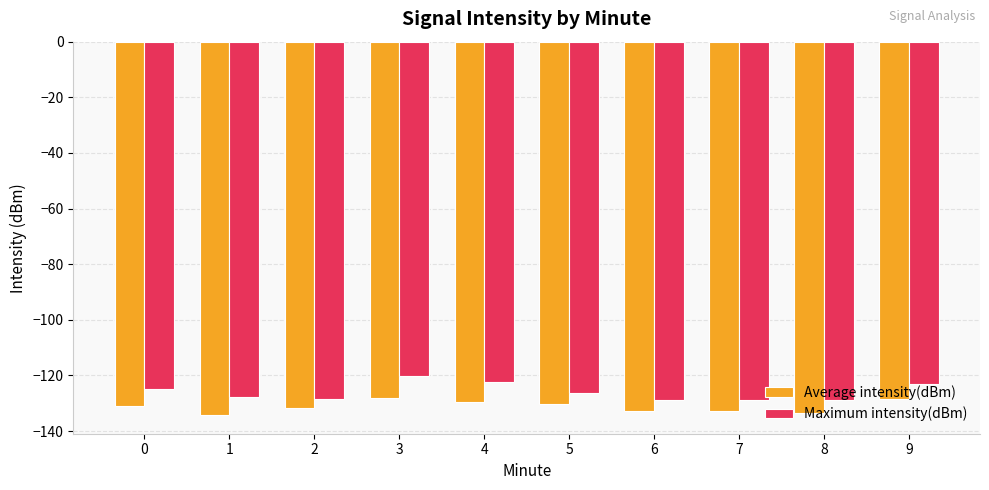

The Maximum intensity(dBm) series shows -203.5 at 9. True or false?

False